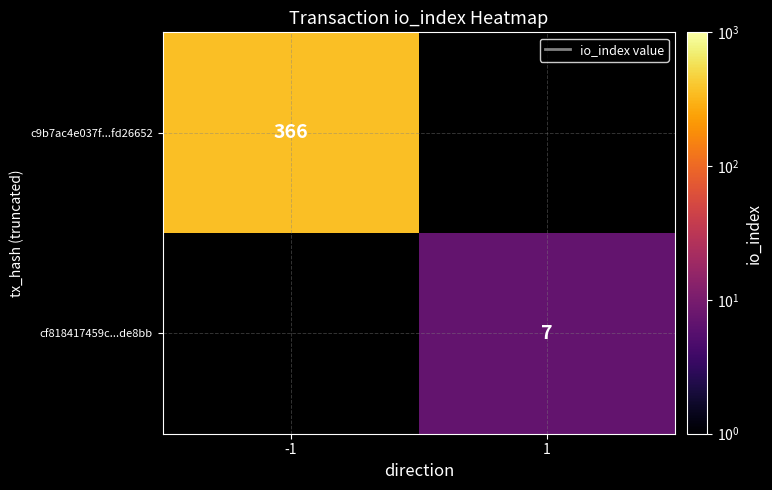

True or false: c9b7ac4e037f...fd26652 has a value of 591 at -1.

False